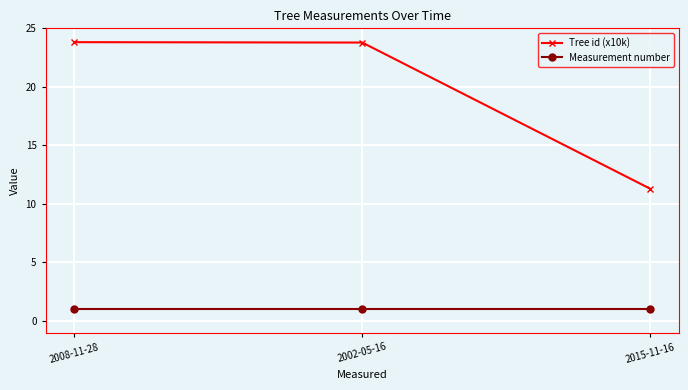

What is the label of the 3rd point from the right?

2008-11-28